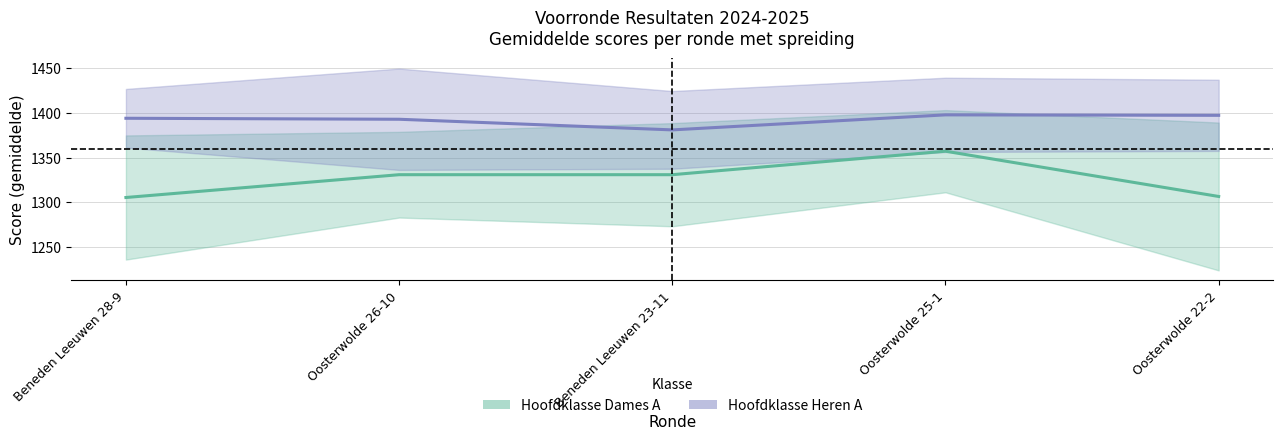

Reading right to left, what are all the values shown in this chart?

Hoofdklasse Dames A: 1306.7	1357.4	1331.1	1331.1	1305.5
Hoofdklasse Heren A: 1397.6	1398.1	1381.3	1393.2	1394.3